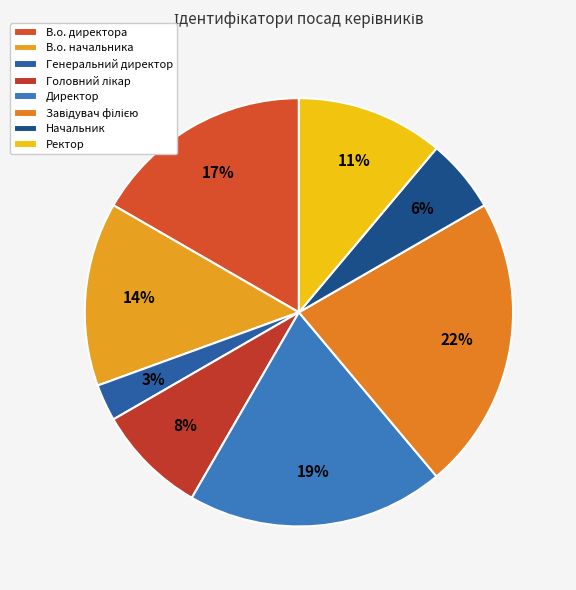

Count the number of slices in the pie.

8